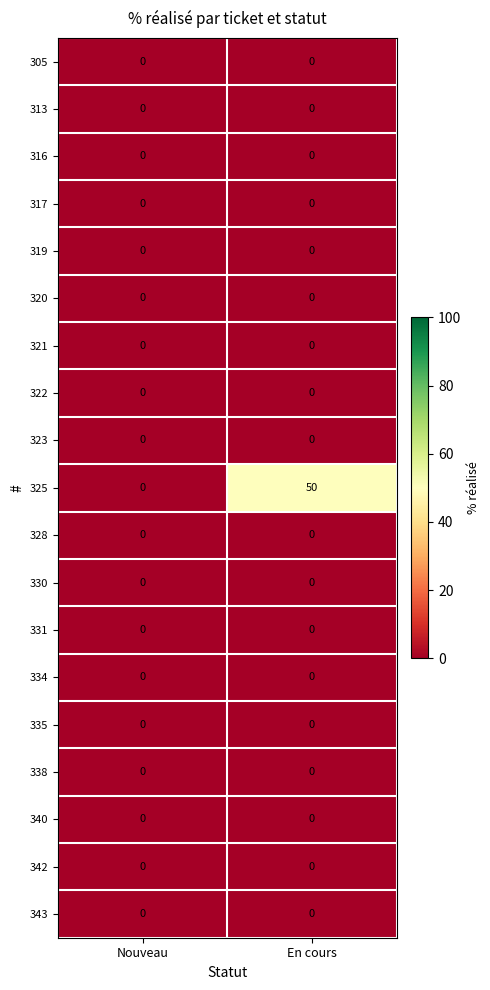

True or false: 321 has a value of 0 at En cours.

True